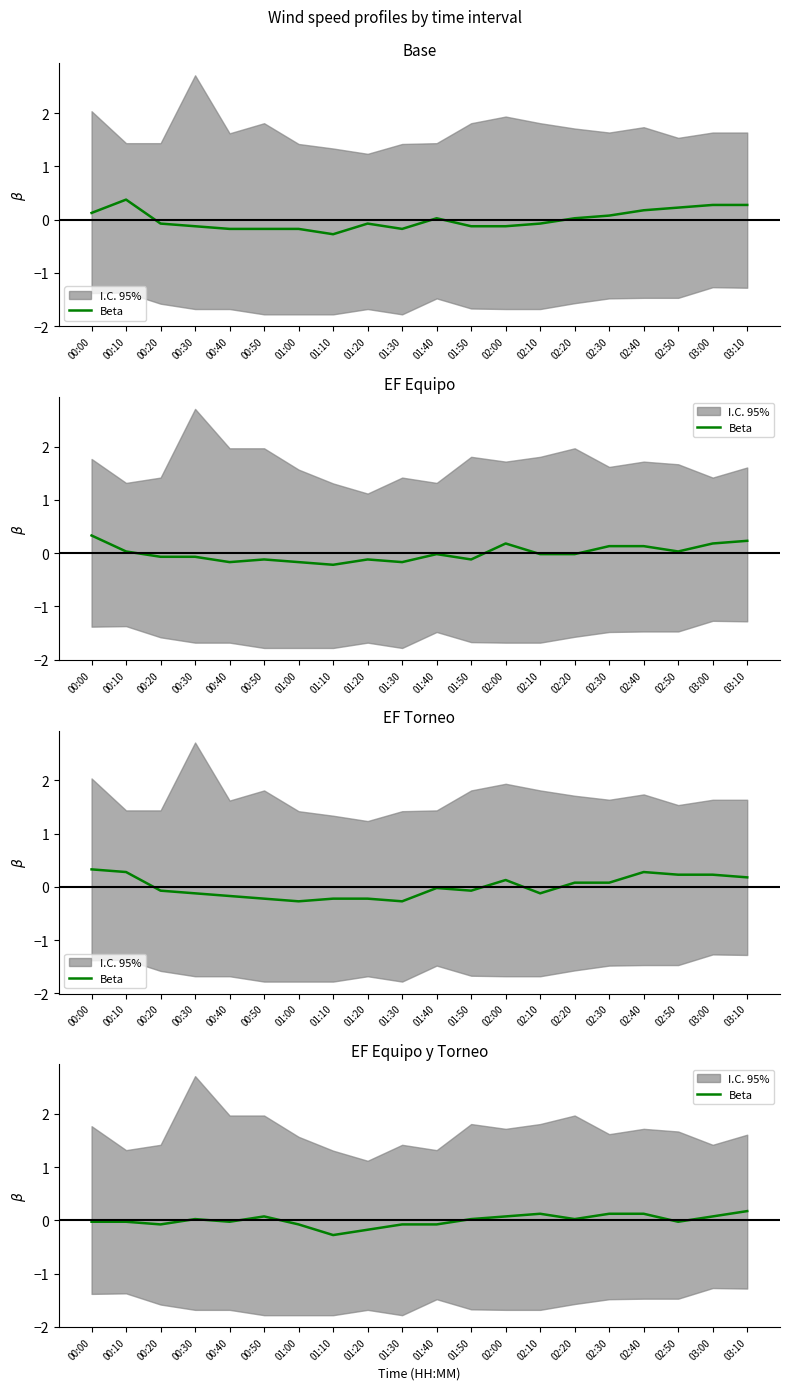

The value at 02:10 is 0.2. True or false?

False